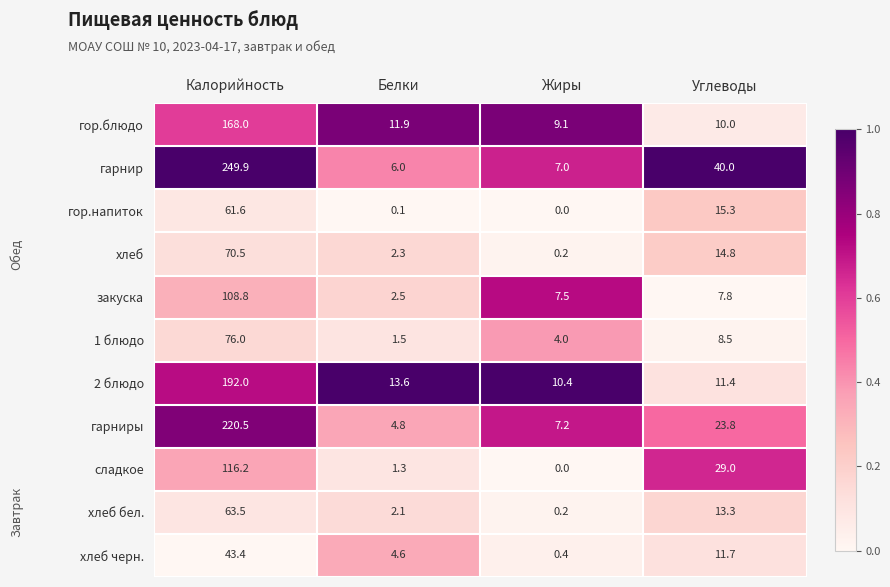

At how many categories does at least one series exceed 0?

4